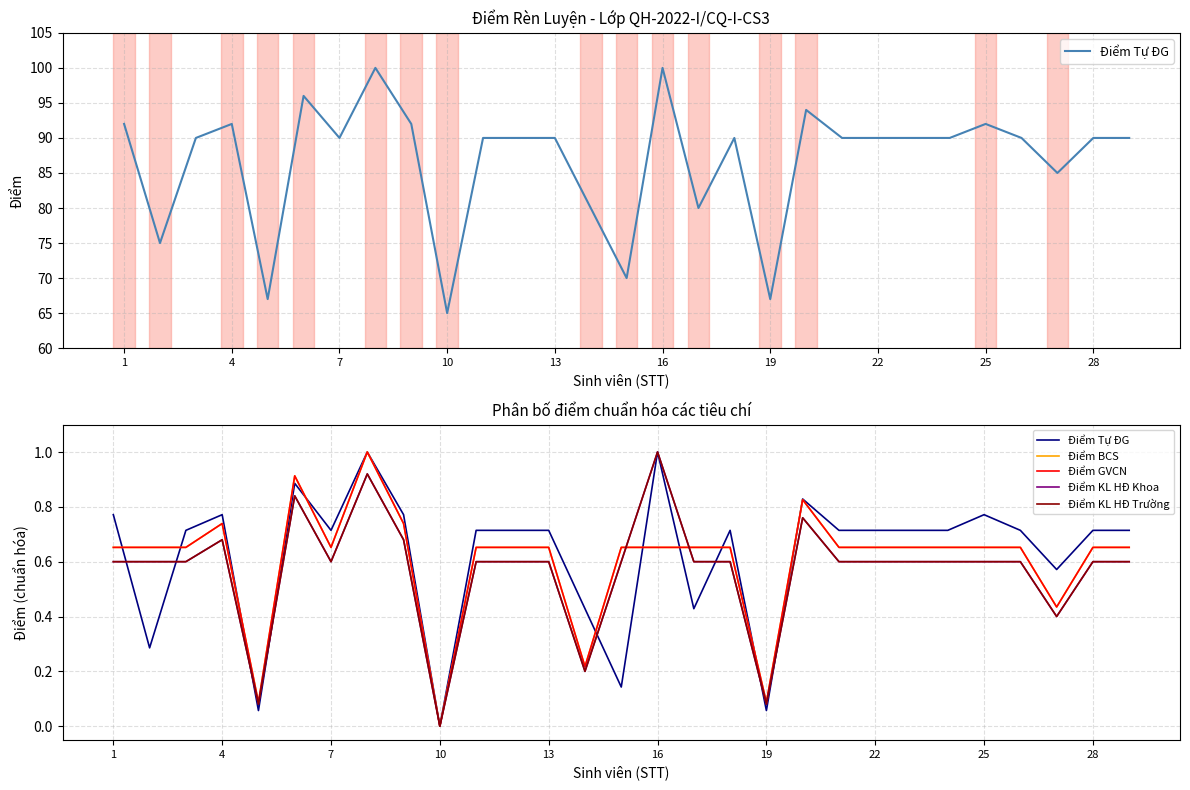

What are all the series names shown in the legend?

Điểm Tự ĐG, Điểm BCS, Điểm GVCN, Điểm KL HĐ Khoa, Điểm KL HĐ Trường